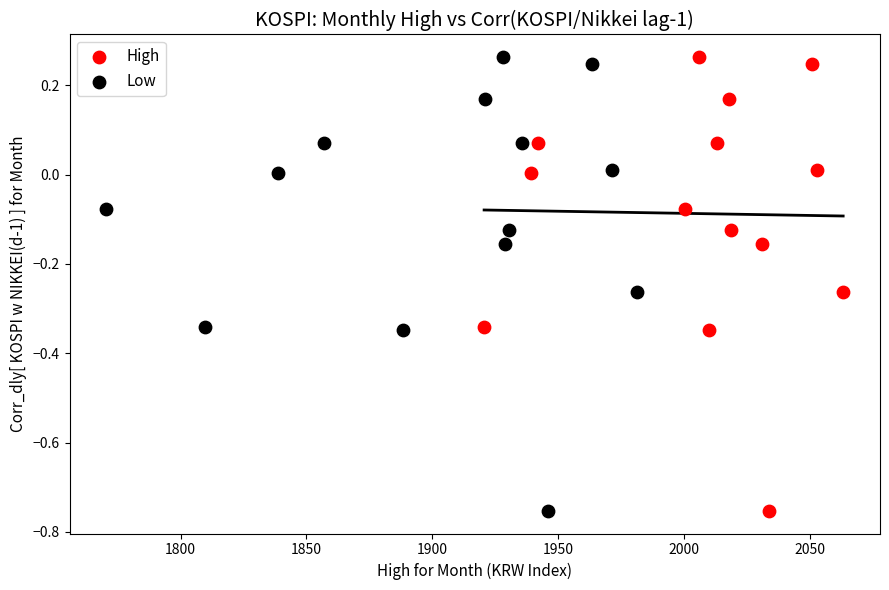

What are all the series names shown in the legend?

High, Low